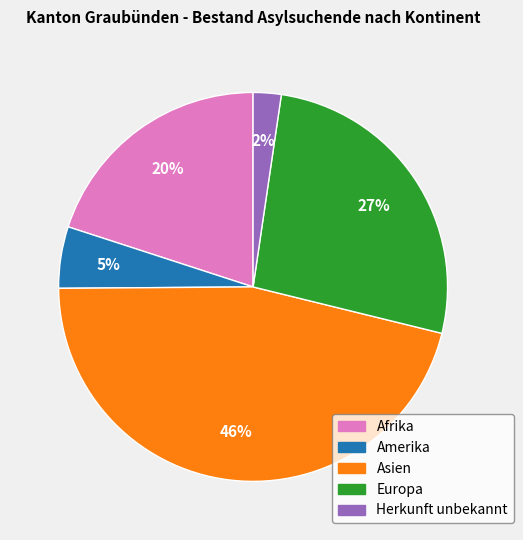

How many slices are in this pie chart?

5